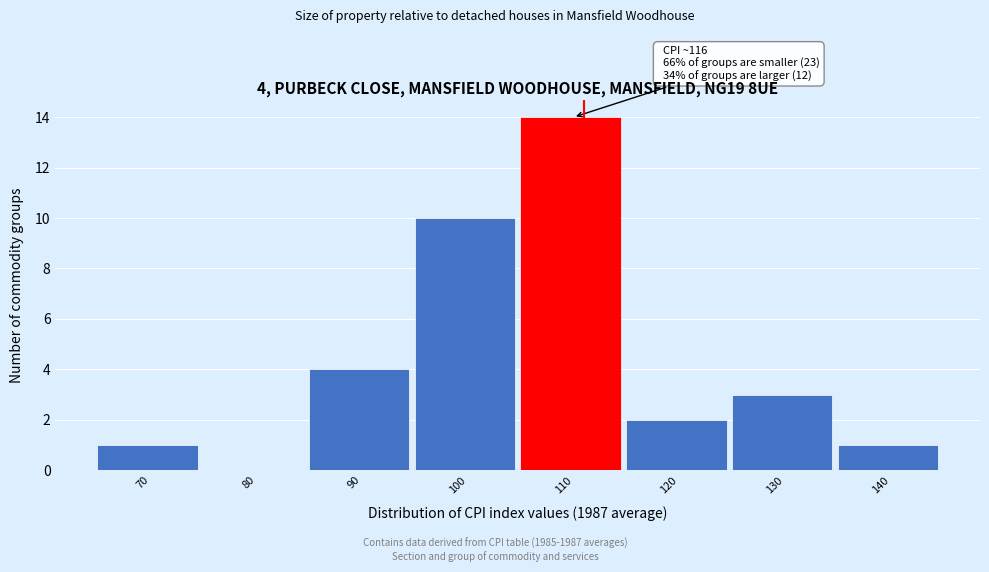

Reading left to right, list all the values displayed in this chart.

70=1	80=0	90=4	100=10	110=14	120=2	130=3	140=1